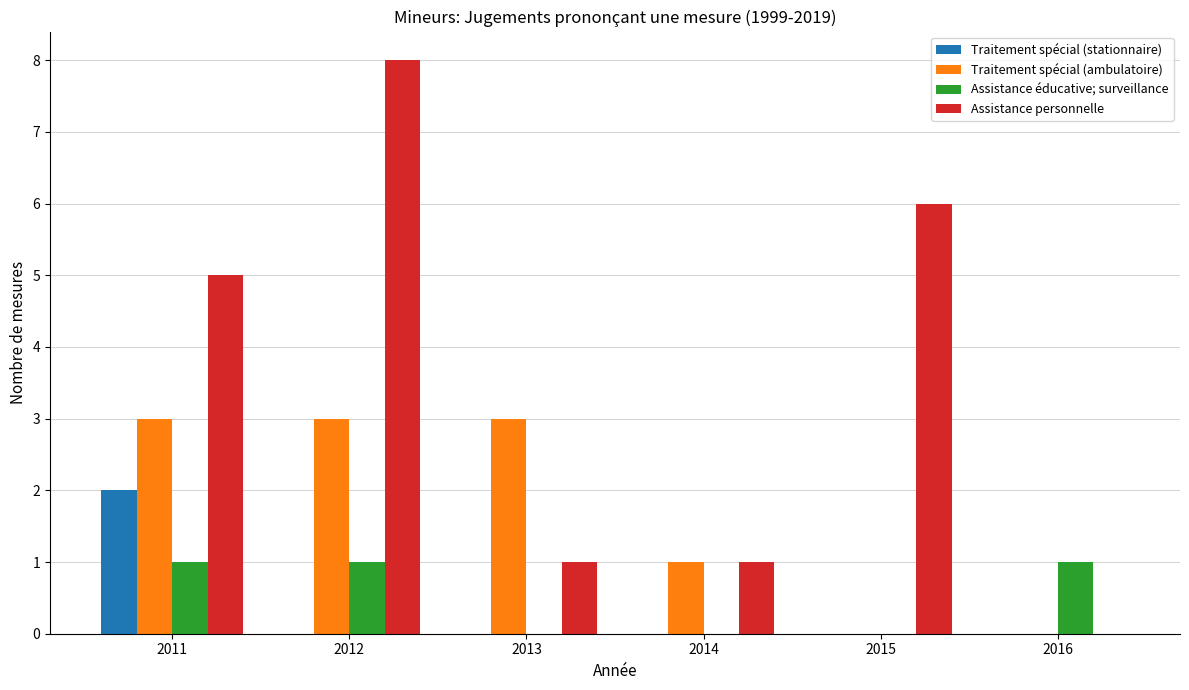

What is the maximum value for Assistance personnelle?

8